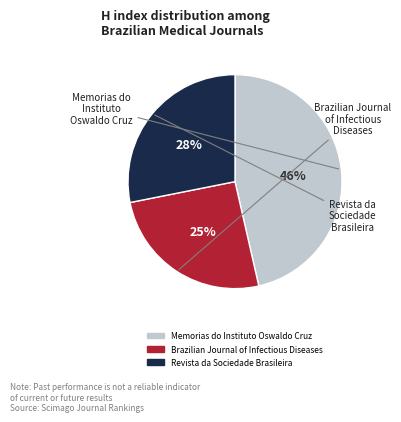

Is it true that Revista da Sociedade Brasileira is 15% of the pie?

False